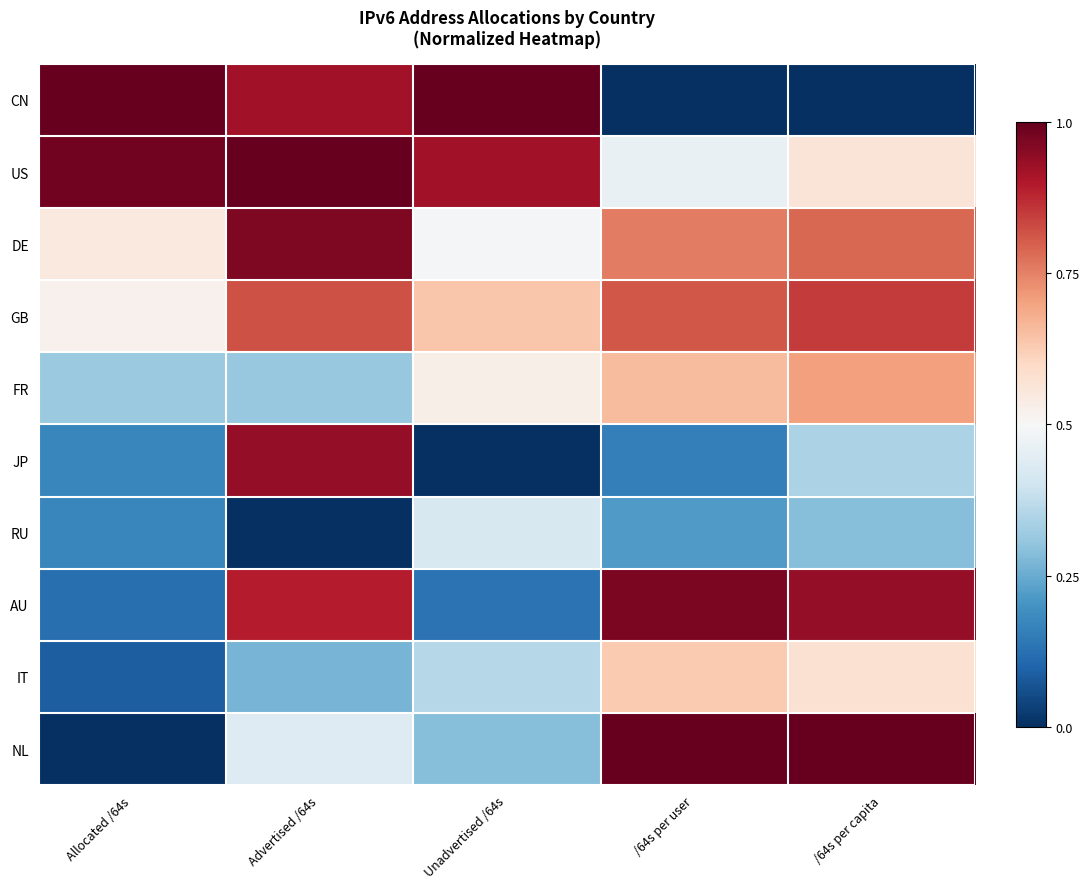

Reading right to left, extract all data points from this chart.

CN: /64s per capita=0.0	/64s per user=0.0	Unadvertised /64s=1.0	Advertised /64s=0.9	Allocated /64s=1.0
US: /64s per capita=0.6	/64s per user=0.5	Unadvertised /64s=0.9	Advertised /64s=1.0	Allocated /64s=1.0
DE: /64s per capita=0.8	/64s per user=0.8	Unadvertised /64s=0.5	Advertised /64s=1.0	Allocated /64s=0.5
GB: /64s per capita=0.8	/64s per user=0.8	Unadvertised /64s=0.6	Advertised /64s=0.8	Allocated /64s=0.5
FR: /64s per capita=0.7	/64s per user=0.7	Unadvertised /64s=0.5	Advertised /64s=0.3	Allocated /64s=0.3
JP: /64s per capita=0.3	/64s per user=0.2	Unadvertised /64s=0.0	Advertised /64s=0.9	Allocated /64s=0.2
RU: /64s per capita=0.3	/64s per user=0.2	Unadvertised /64s=0.4	Advertised /64s=0.0	Allocated /64s=0.2
AU: /64s per capita=0.9	/64s per user=1.0	Unadvertised /64s=0.1	Advertised /64s=0.9	Allocated /64s=0.1
IT: /64s per capita=0.6	/64s per user=0.6	Unadvertised /64s=0.4	Advertised /64s=0.3	Allocated /64s=0.1
NL: /64s per capita=1.0	/64s per user=1.0	Unadvertised /64s=0.3	Advertised /64s=0.4	Allocated /64s=0.0